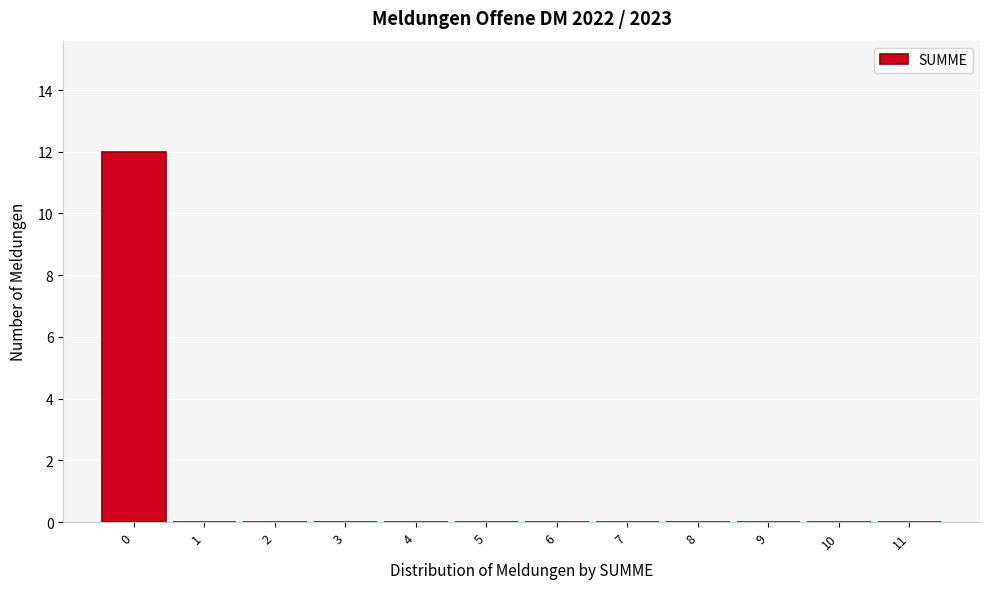

Reading right to left, what are all the values shown in this chart?

11=0	10=0	9=0	8=0	7=0	6=0	5=0	4=0	3=0	2=0	1=0	0=12